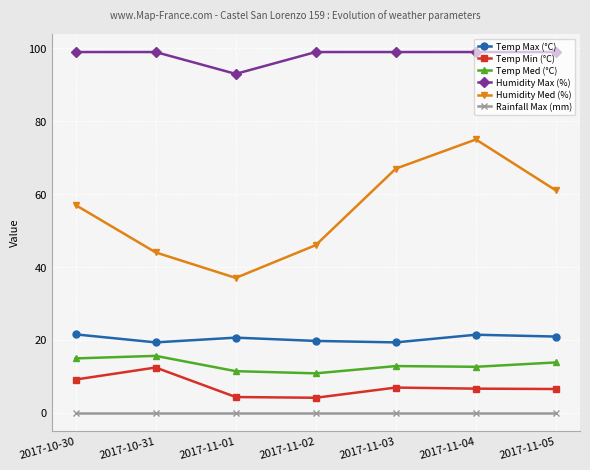

Is this an area chart (filled region under the line)?

No